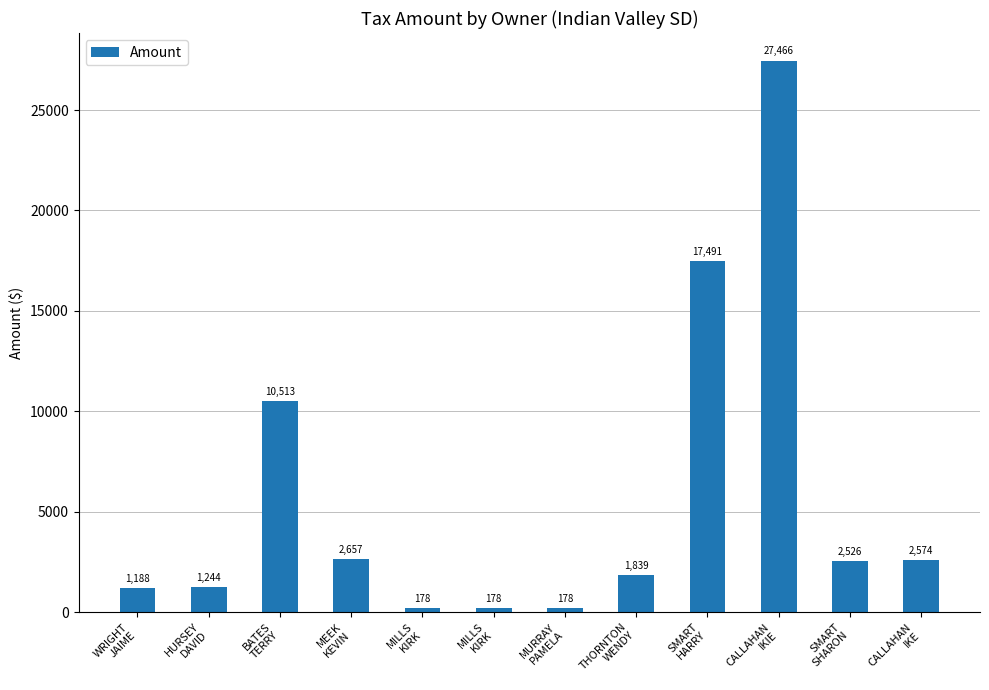

How many bars are there in total?

12